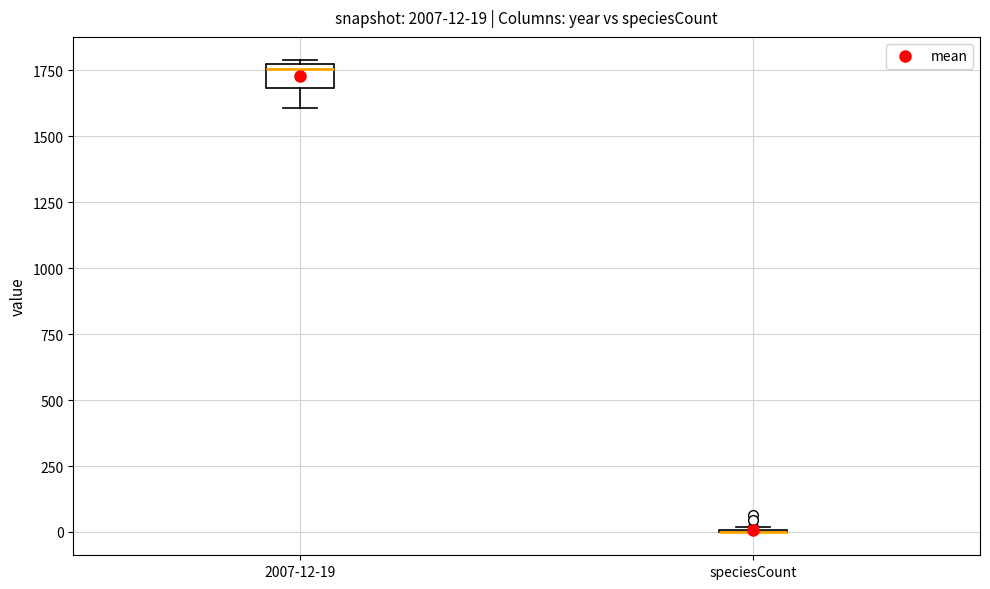

Which box is the tallest, from its lower edge to its upper edge?

2007-12-19